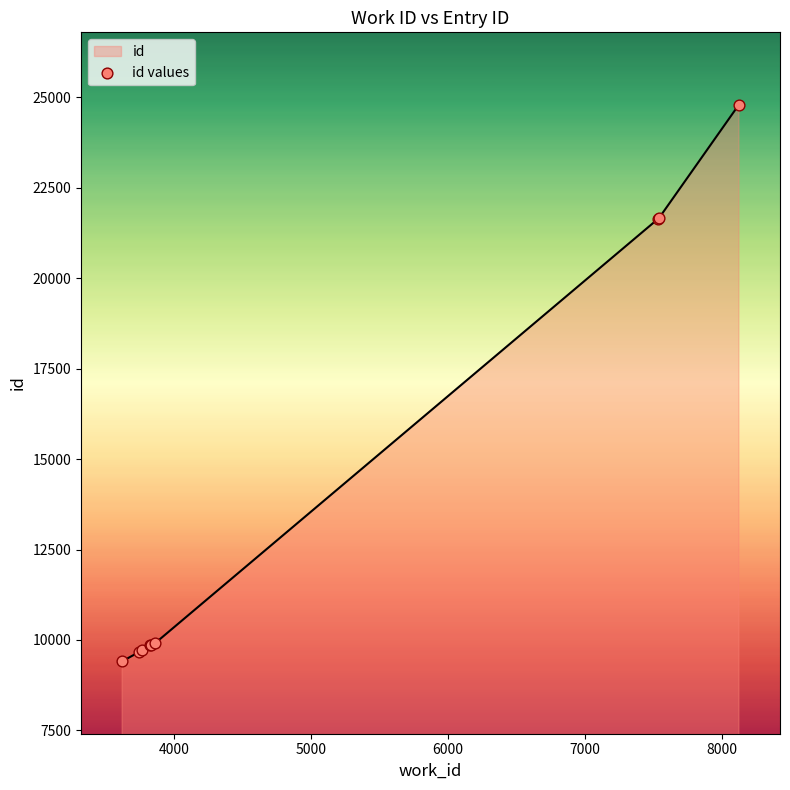

What is the difference between the maximum and minimum values?

15388